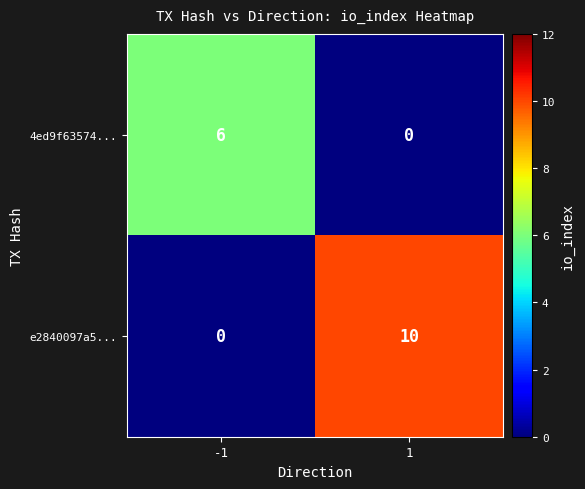

Reading right to left, transcribe all the data shown in this chart.

4ed9f63574...: 1=0	-1=6
e2840097a5...: 1=10	-1=0